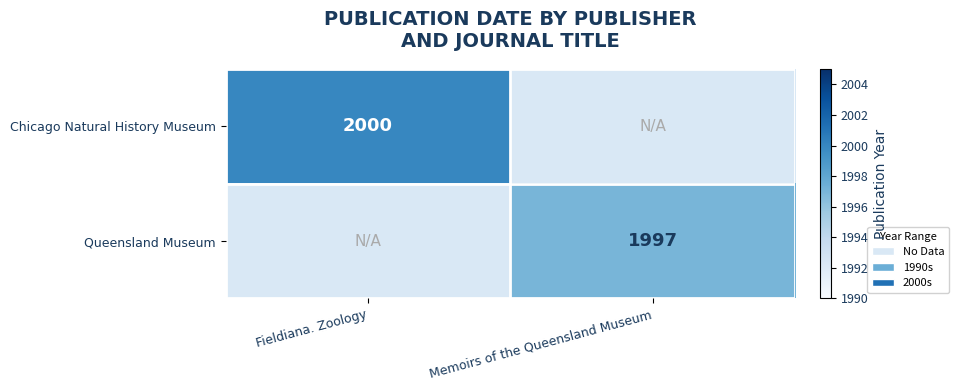

Is it true that Chicago Natural History Museum equals 2000 at Fieldiana. Zoology?

True